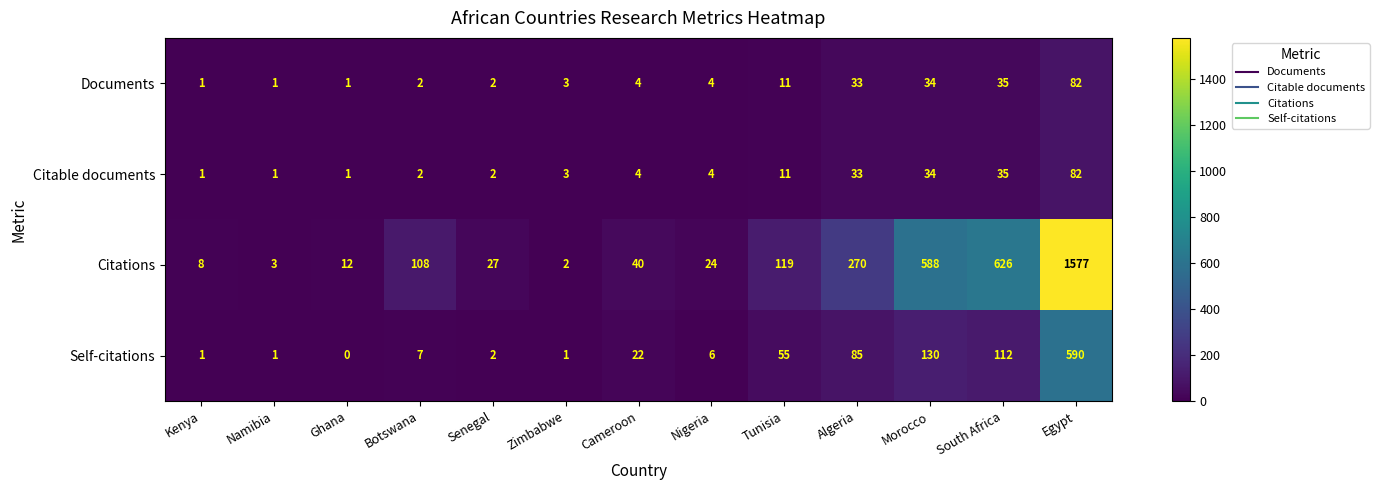

What is the greatest value displayed?

1577